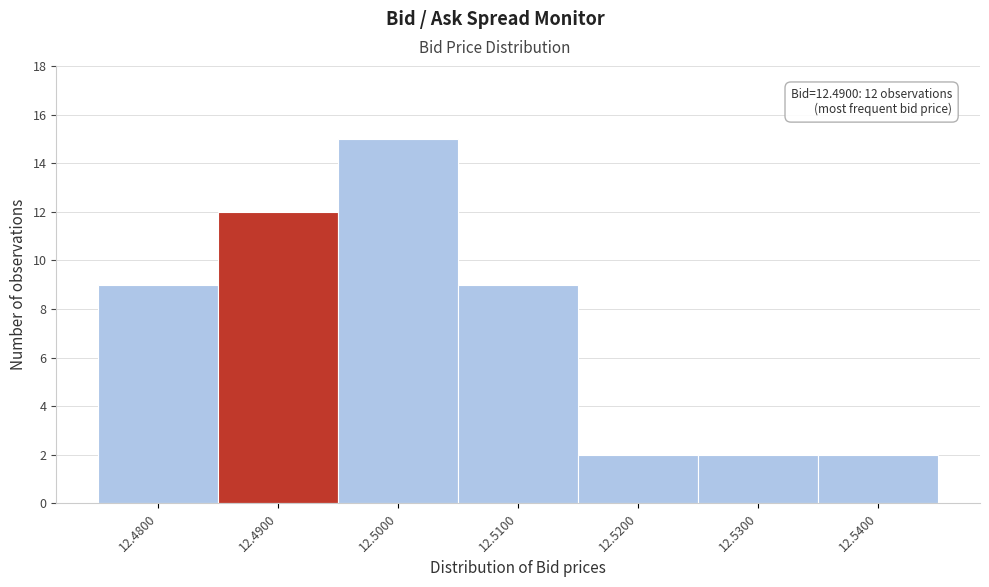

Which range on the x-axis has the tallest bar?

12.495 to 12.505